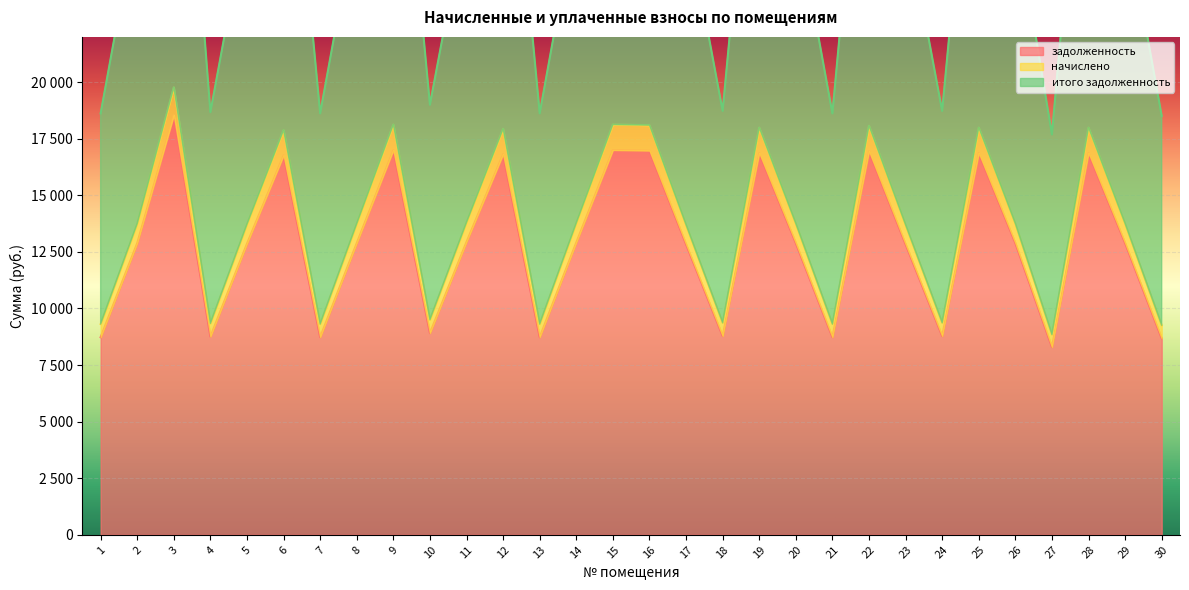

How many distinct data groups are displayed?

3